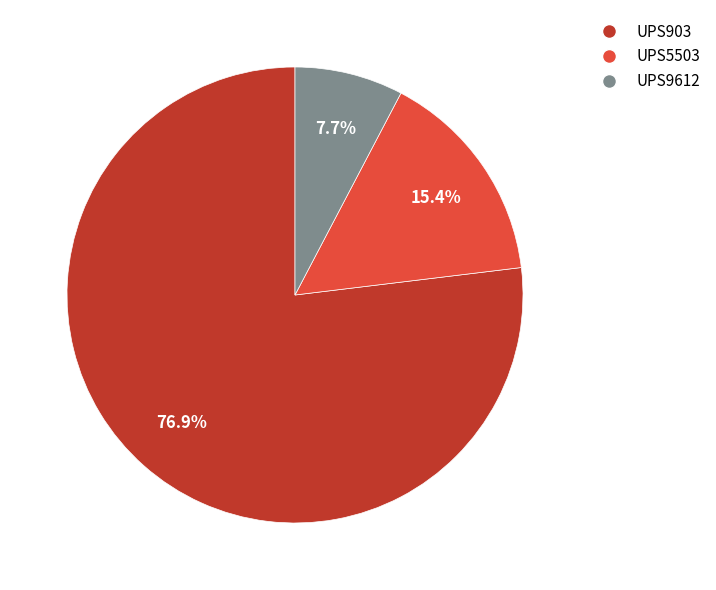

What is the total percentage of UPS5503 and UPS9612?

23.1%